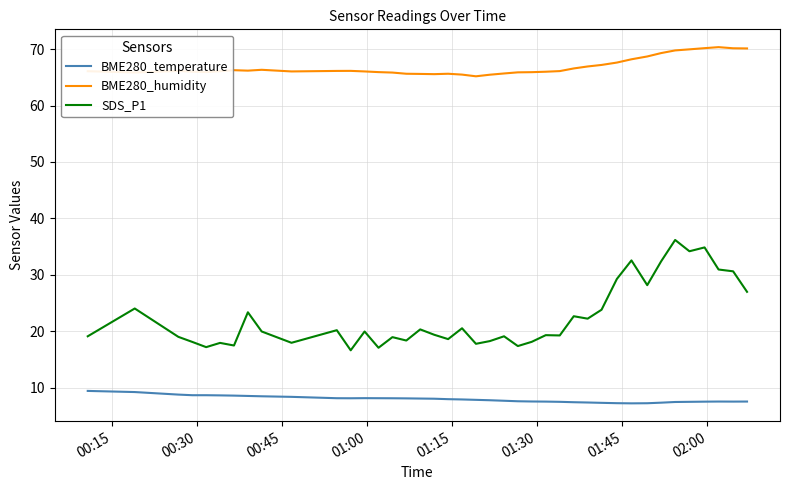

True or false: BME280_temperature and BME280_humidity intersect in this chart.

False